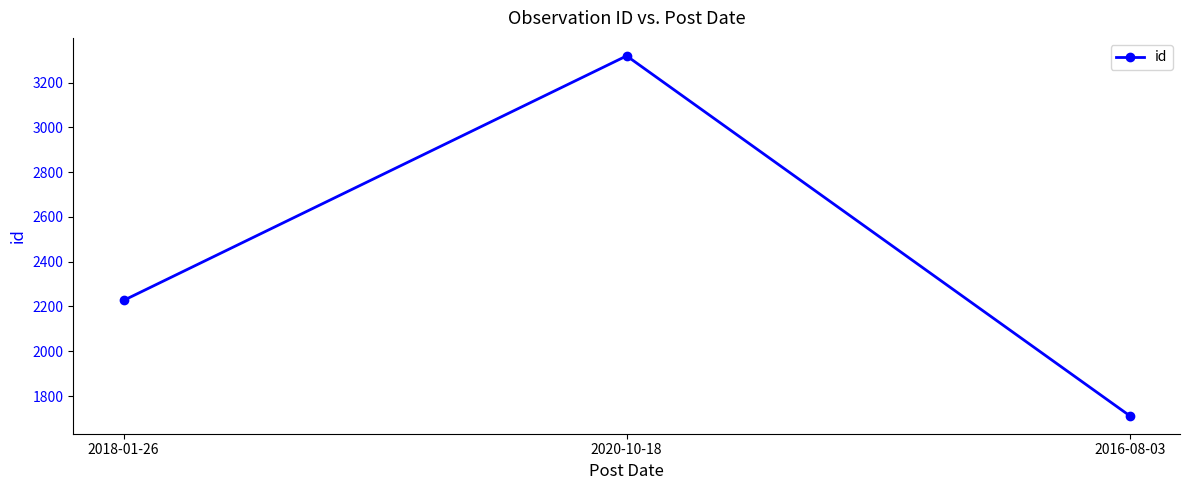

What is the label of the 1st point from the left?

2018-01-26